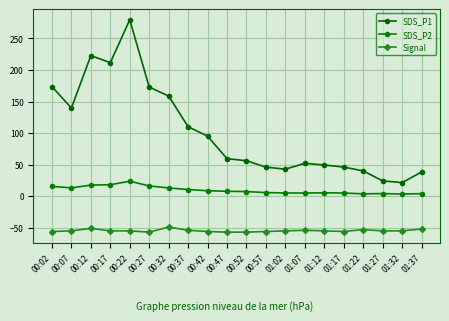

How many values in the SDS_P1 series exceed 59?

10